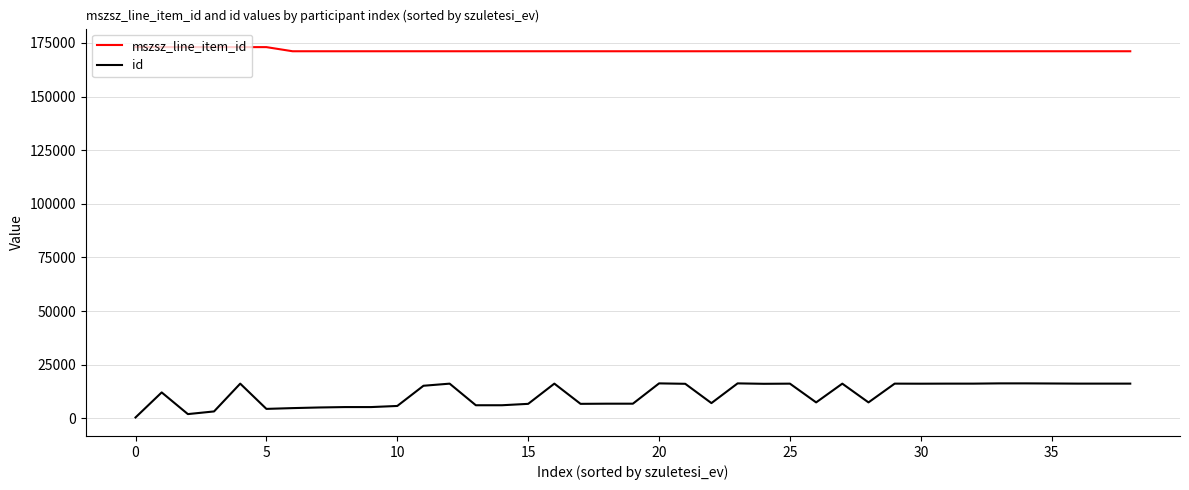

Which series has the widest spread of values?

id